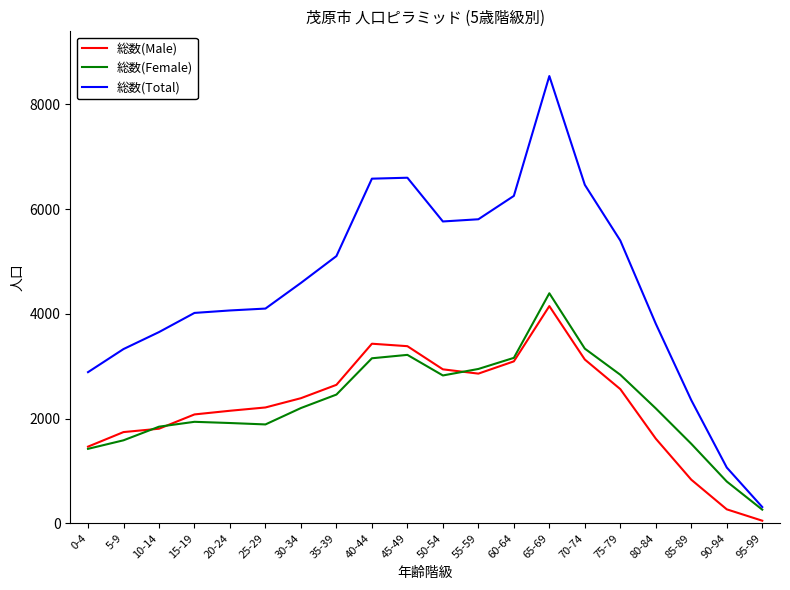

What is the difference between the highest and lowest values at 60-64?

3159